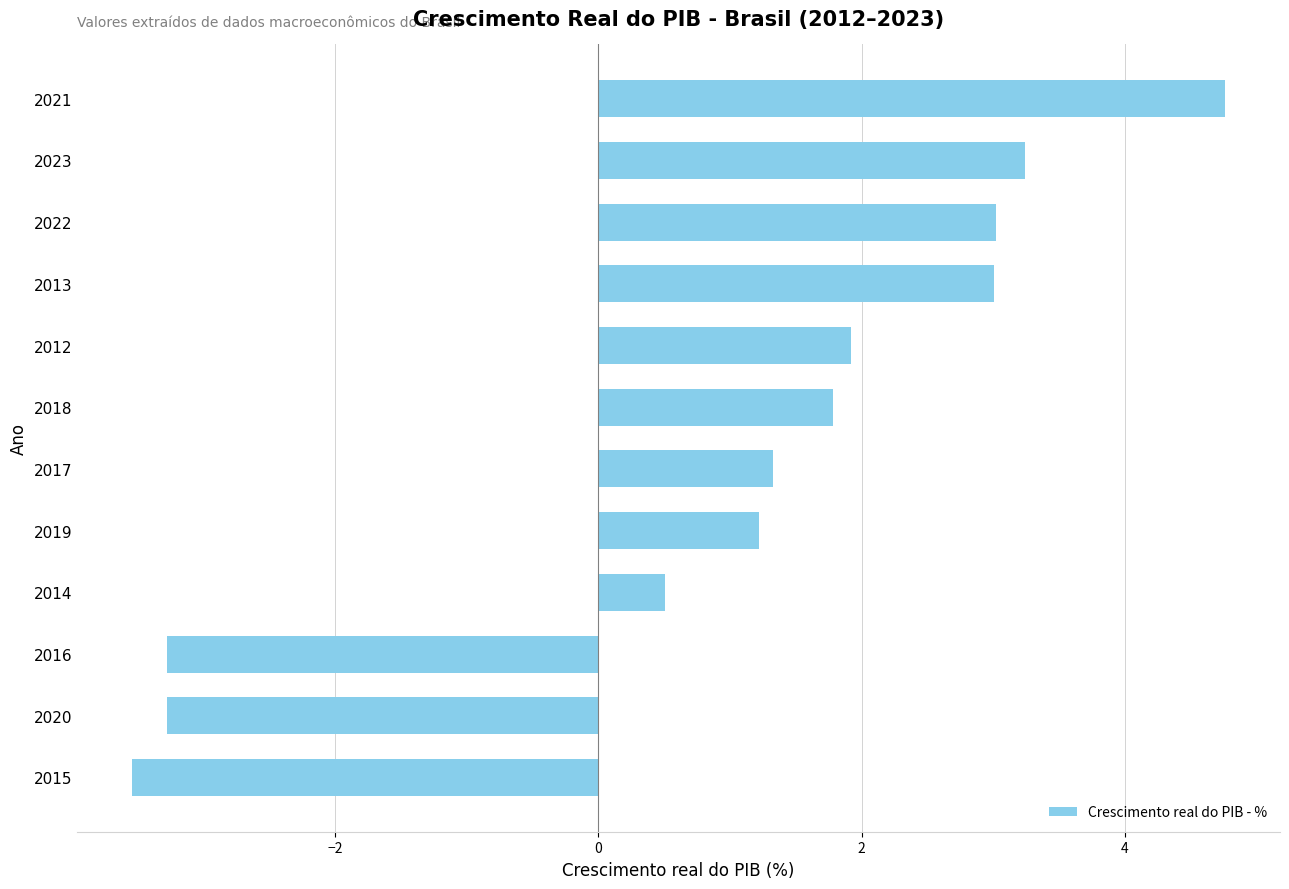

Reading bottom to top, transcribe all the data shown in this chart.

2015=-3.5	2020=-3.3	2016=-3.3	2014=0.5	2019=1.2	2017=1.3	2018=1.8	2012=1.9	2013=3.0	2022=3.0	2023=3.2	2021=4.8